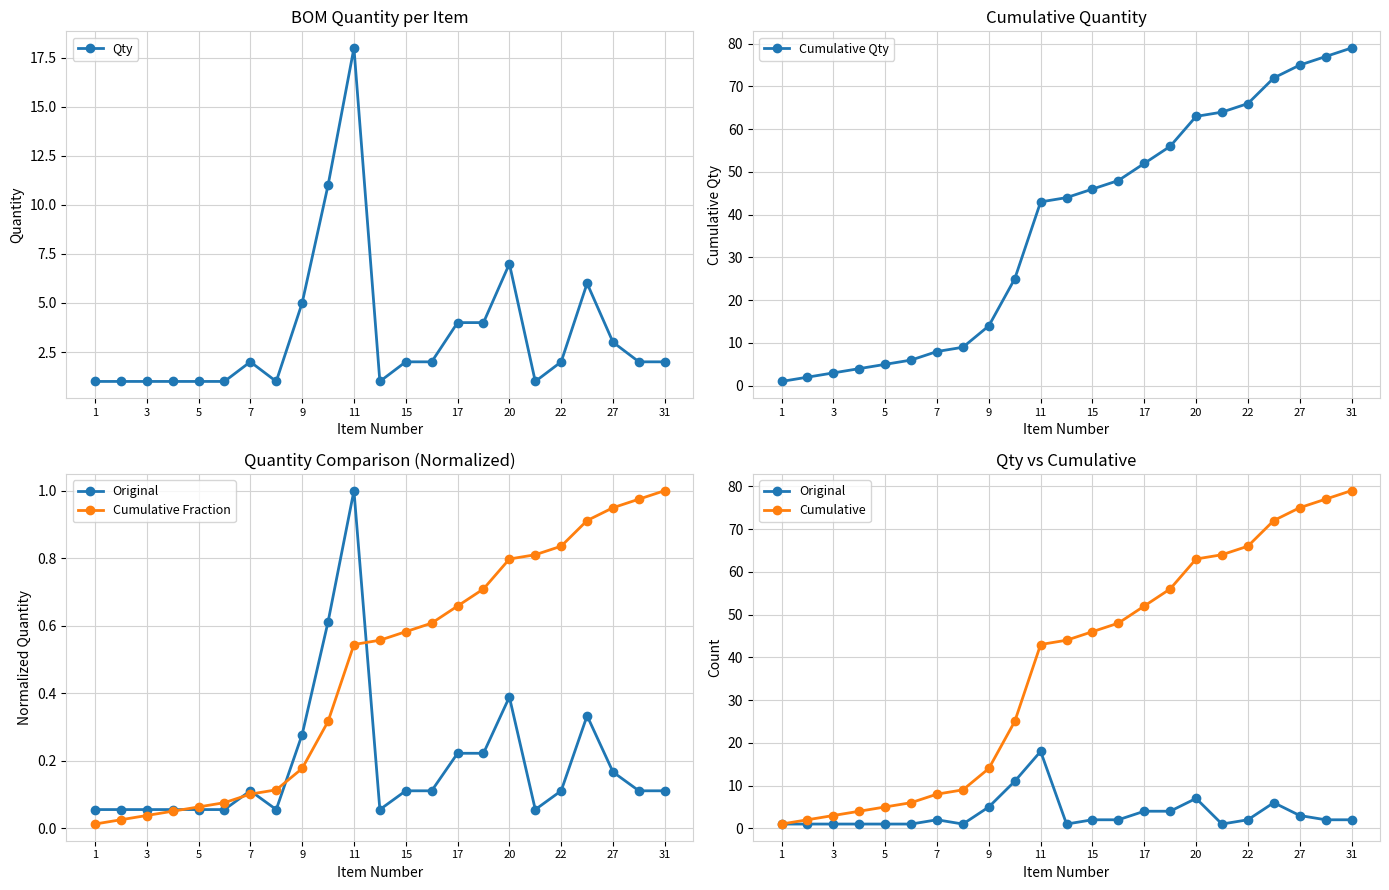

True or false: Qty has a value of 4 at 17.

True